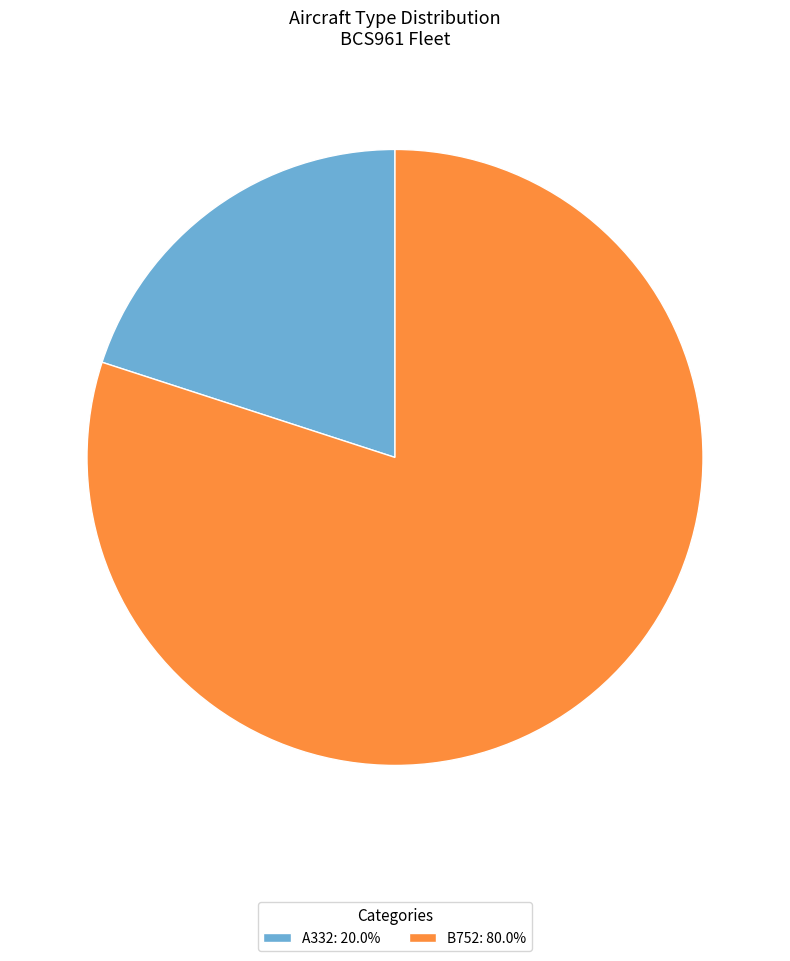

True or false: B752 accounts for 80% of the total.

True